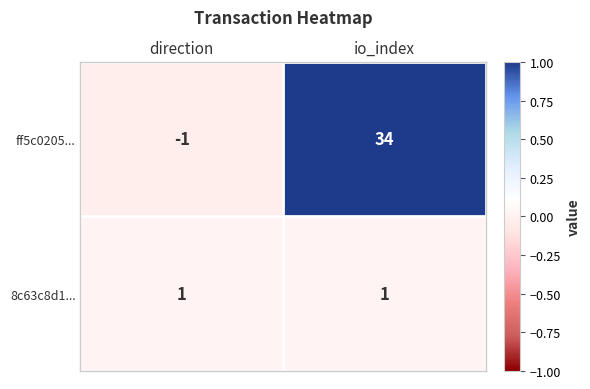

True or false: ff5c0205... has a value of -1 at direction.

True